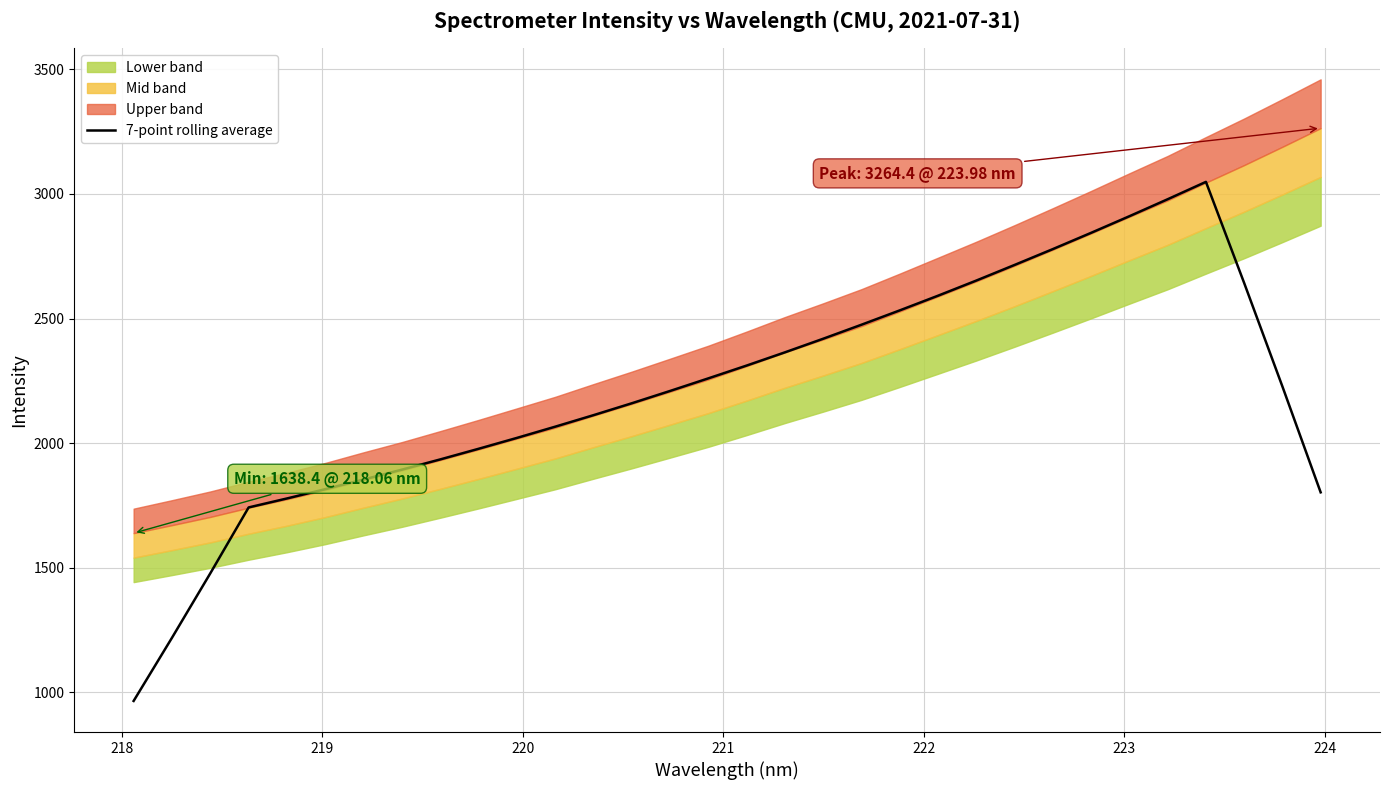

What is the maximum value for 7-point rolling average?

3048.6